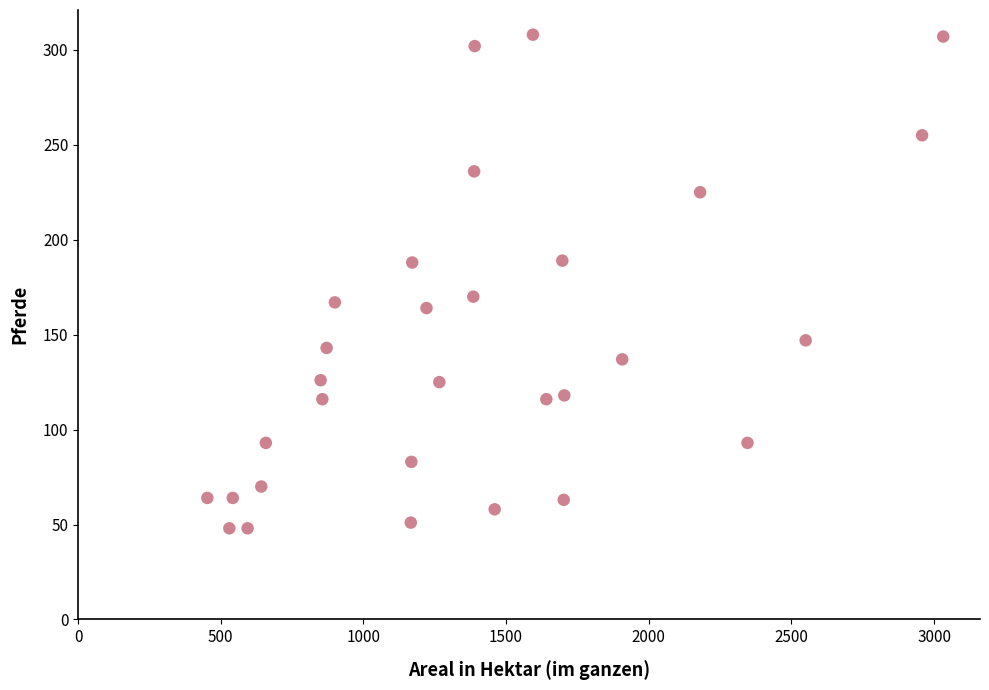

What is the range of X values (max minus min)?

2579